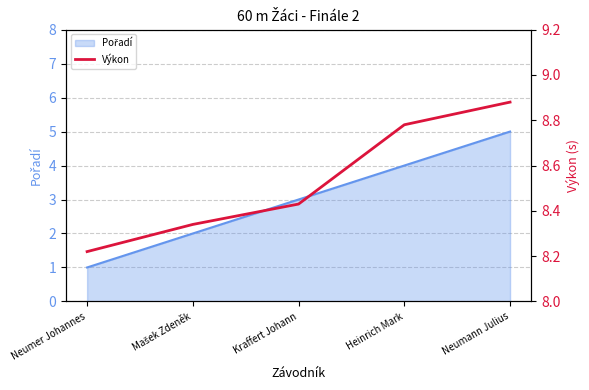

Is it true that the value at Mašek Zdeněk is 8.3?

True